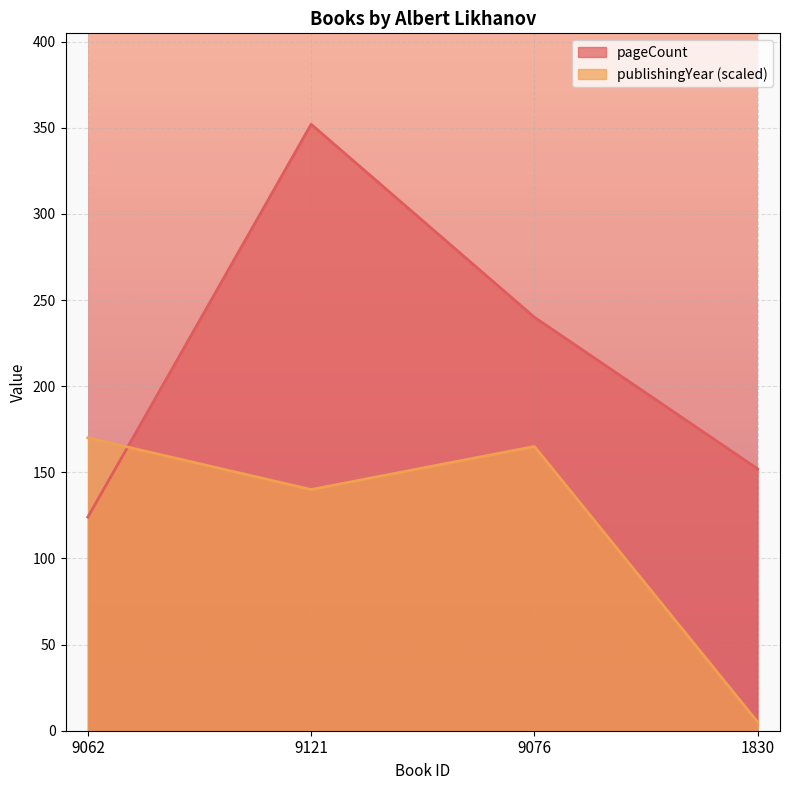

The publishingYear series shows 205 at 9121. True or false?

False